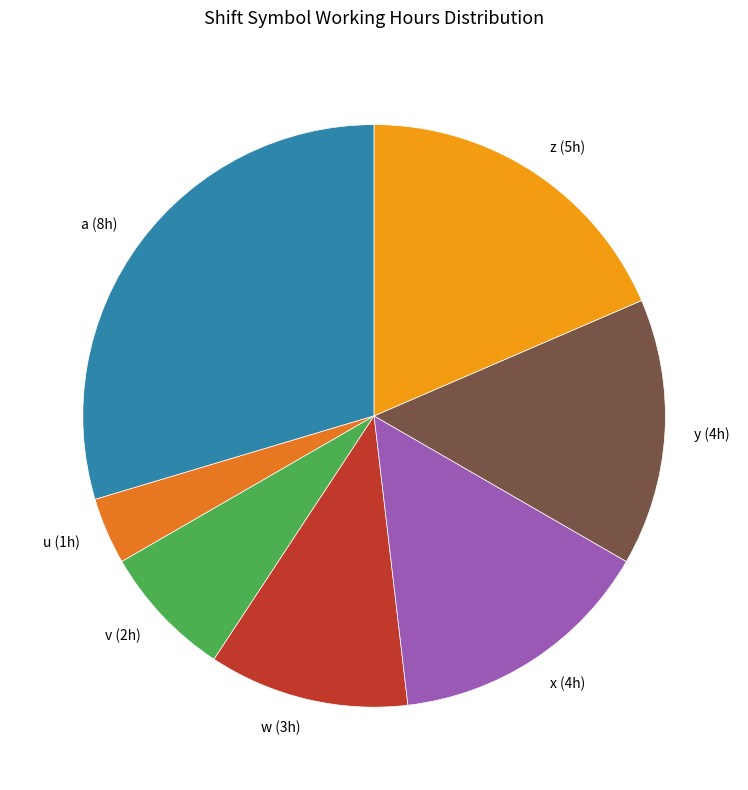

Which category has the biggest portion of the pie?

a (8h)